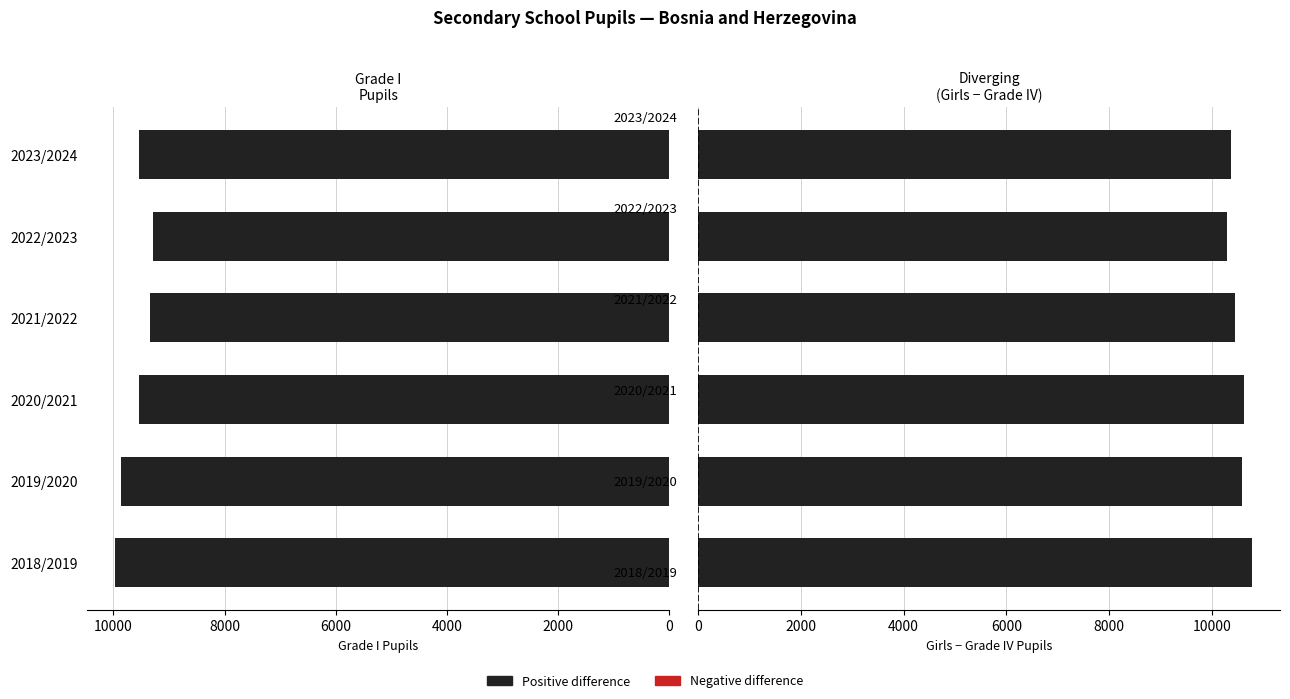

List the series in order of their overall mean, lowest first.

grade_I, girls - grade_IV